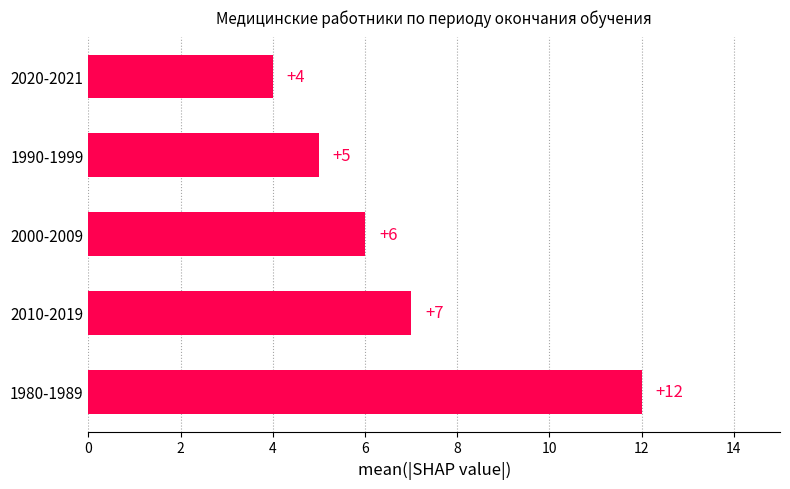

Where is the data nearest to the value 8?

2010-2019